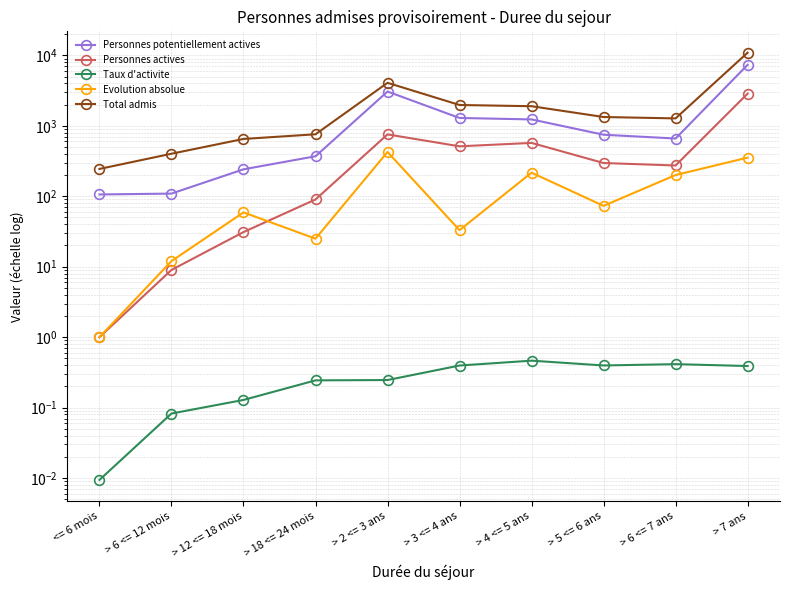

How many categories are shown in the chart?

10